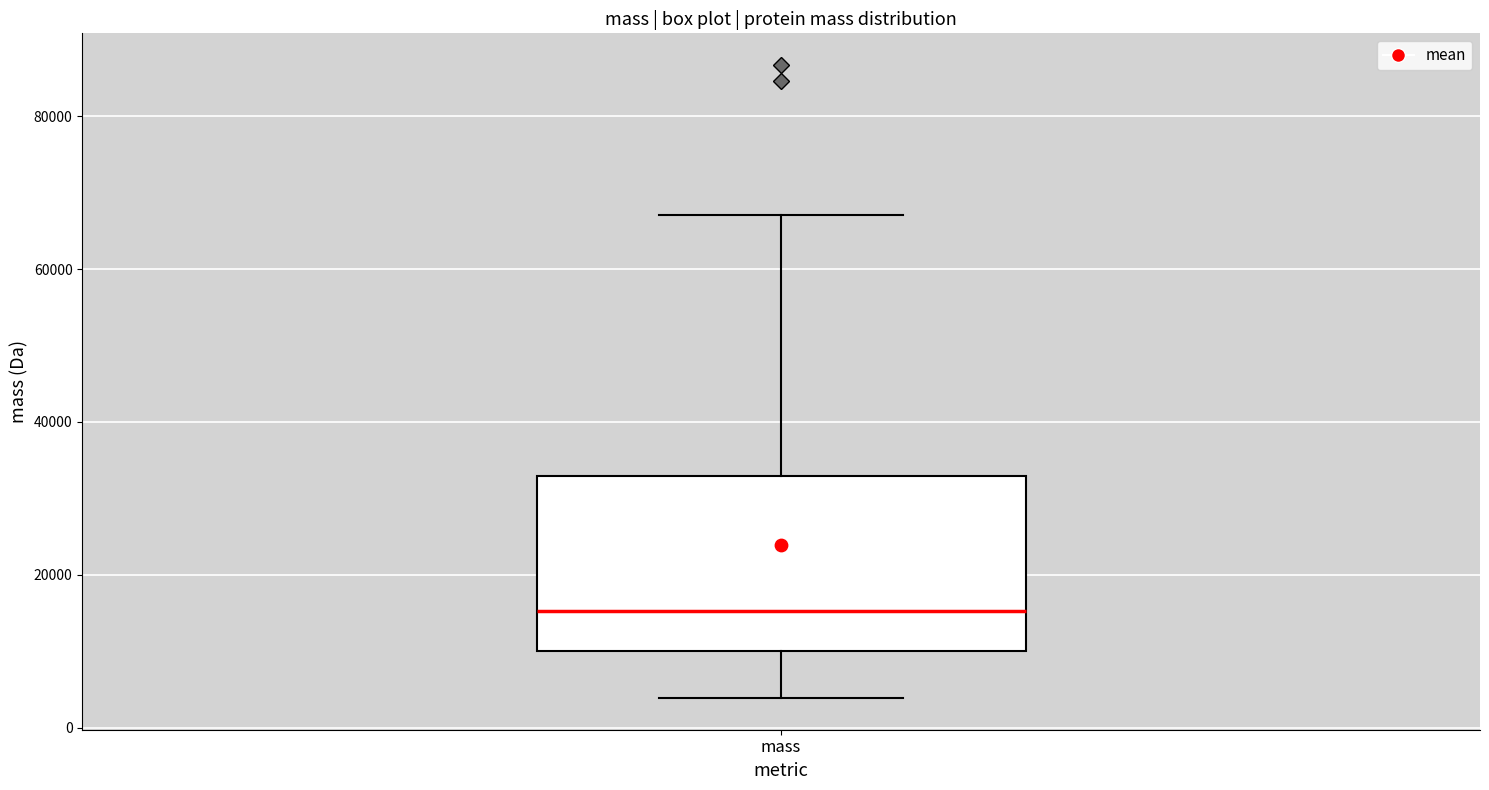

Where does the upper whisker of the box for mass end on the y-axis? The values are not printed on the chart, so give them approximately, as read against the axis.

68000